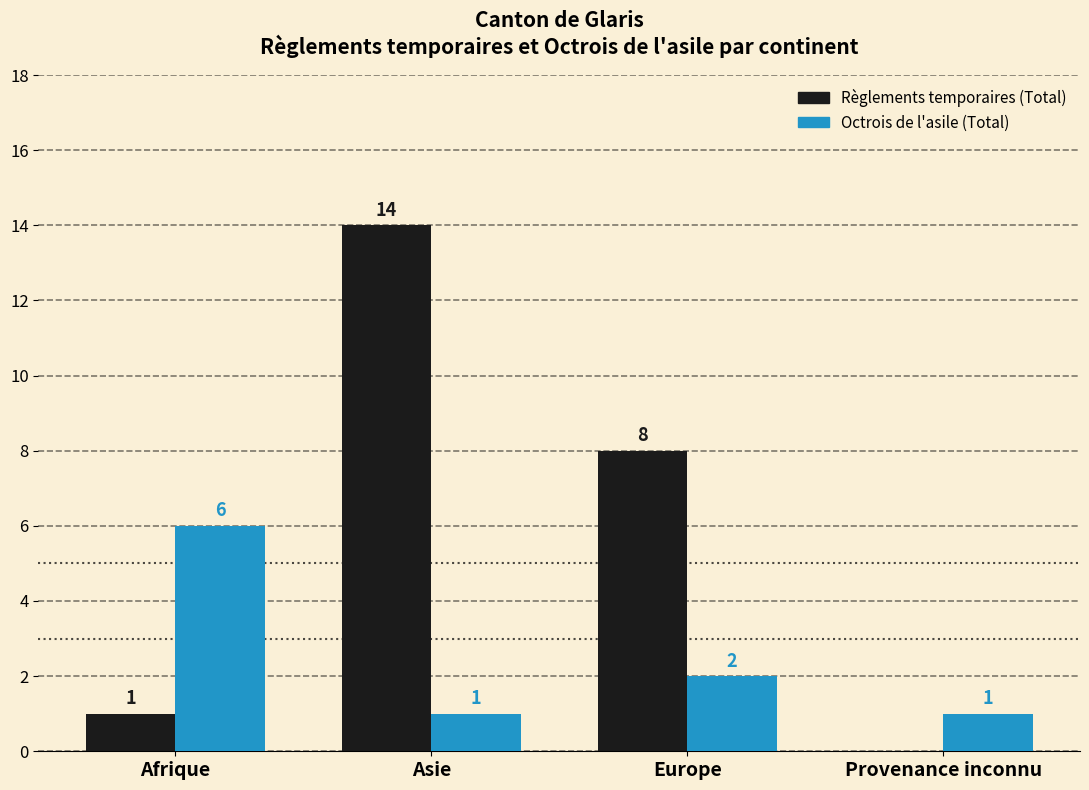

How many groups of bars are there?

4